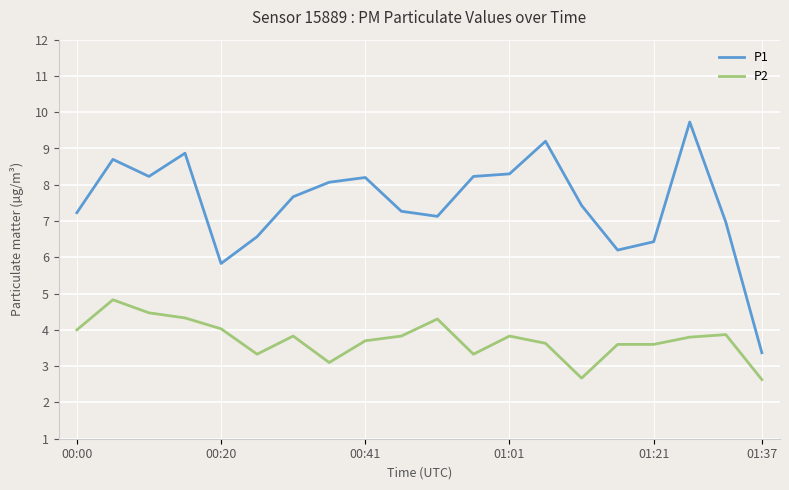

How many lines are shown in the chart?

2